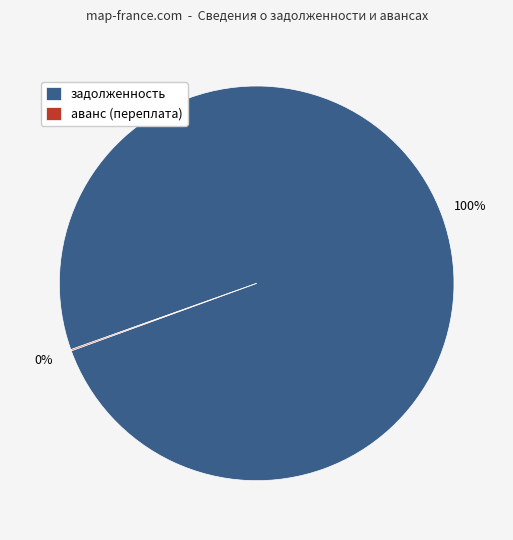

True or false: задолженность accounts for 90% of the total.

False